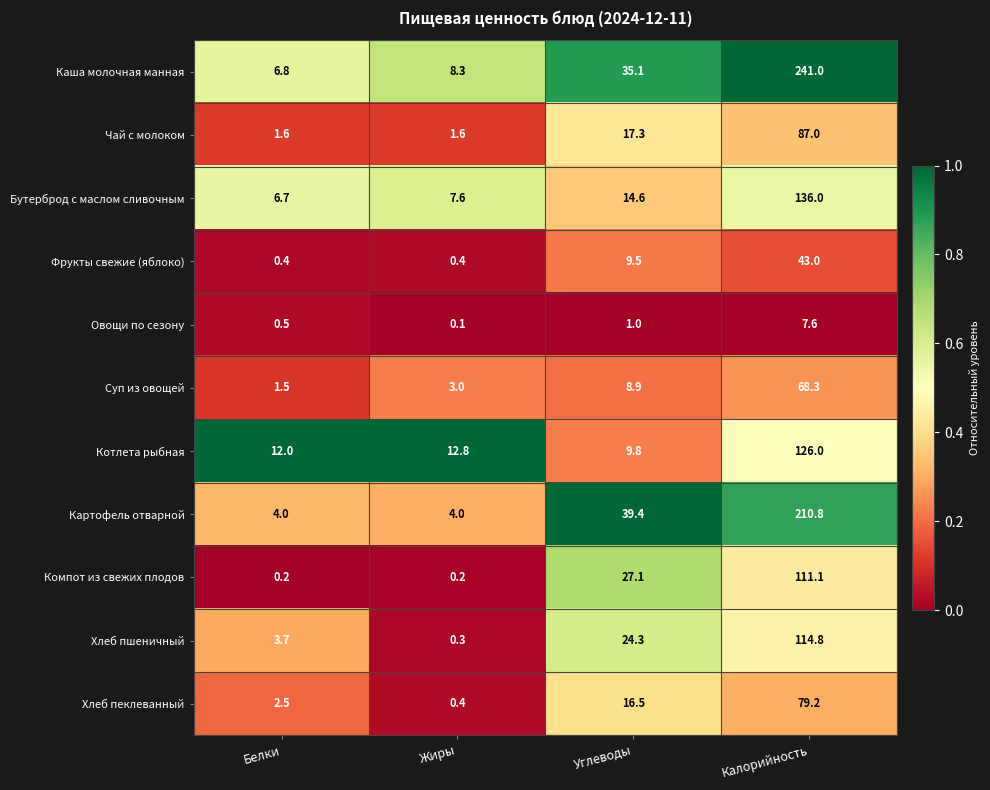

What is the spread (max minus min) of values at Жиры?

12.7